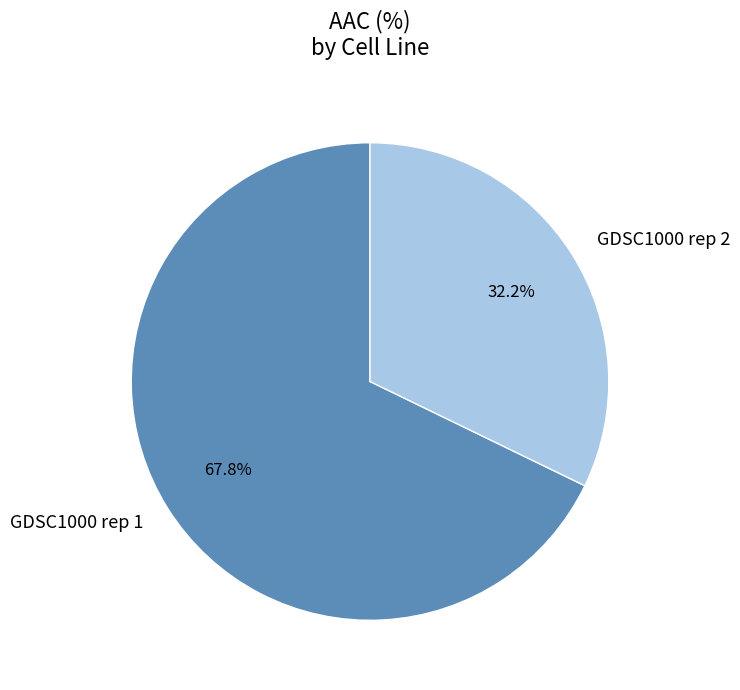

What percentage is the GDSC1000 rep 2 slice, to the nearest percent?

32%